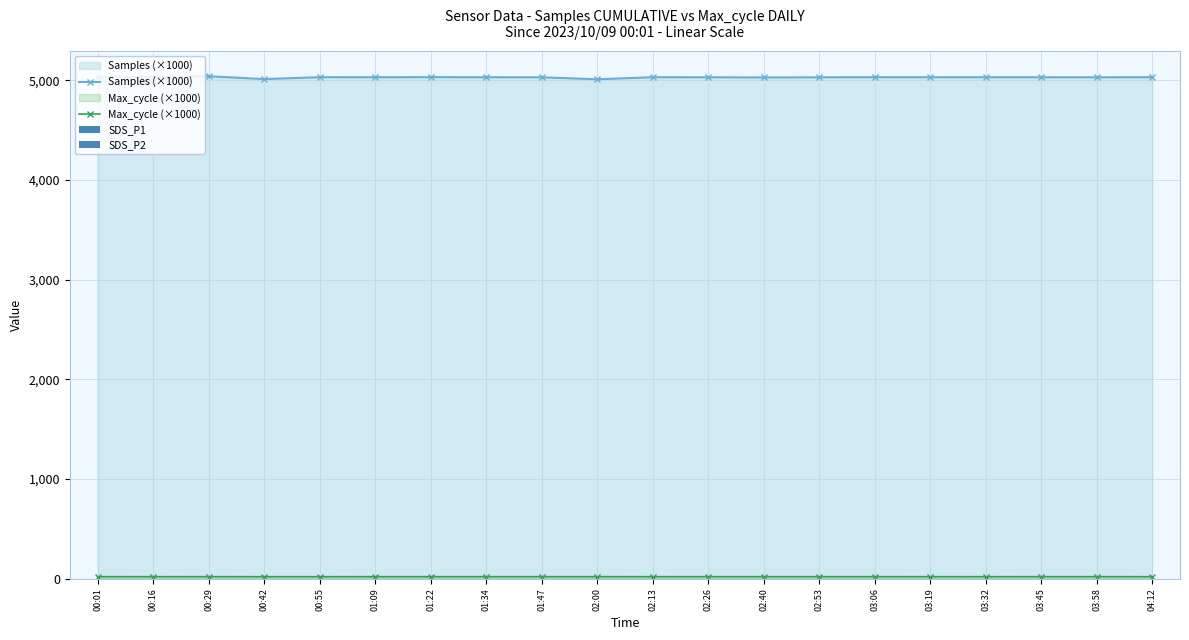

How many distinct data groups are displayed?

4